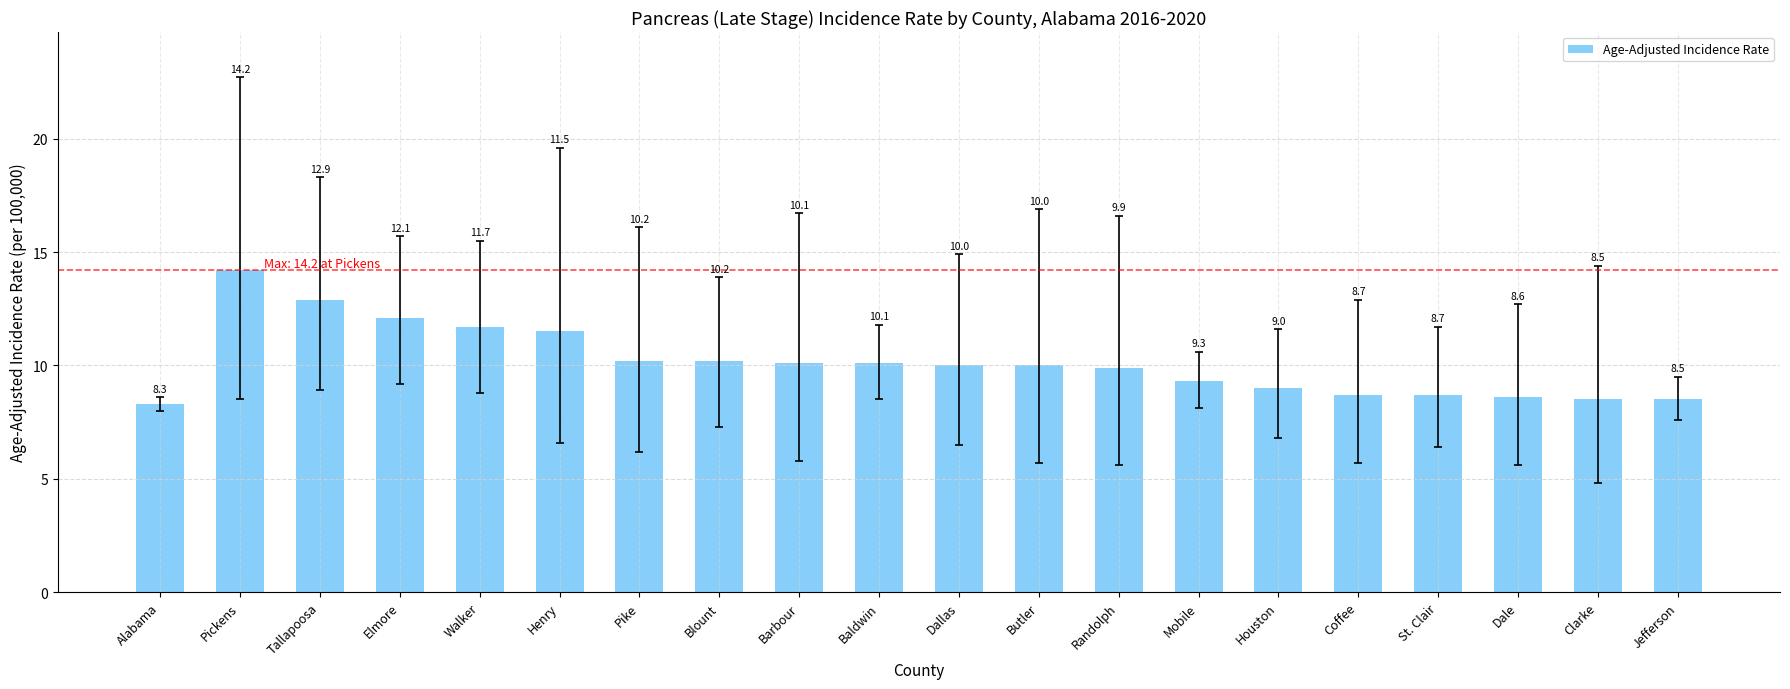

What is the difference between the values at Jefferson and St. Clair?

0.2